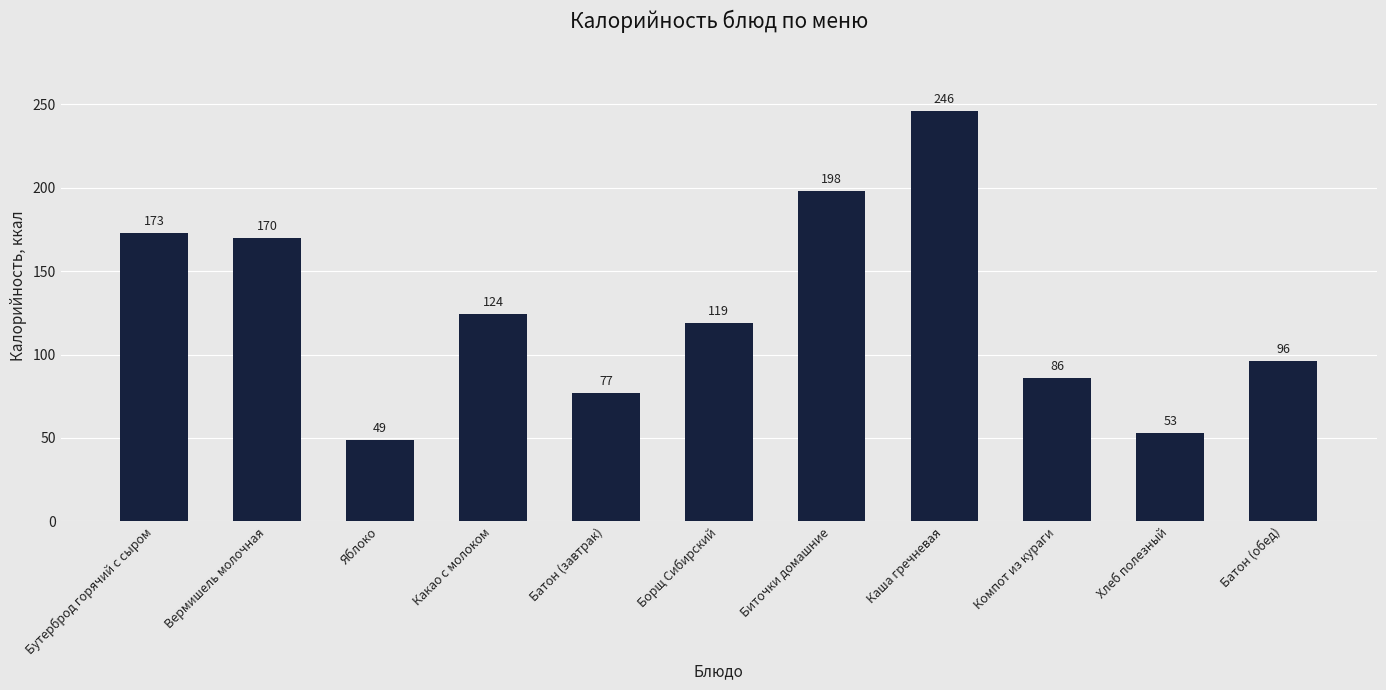

At which category does the chart reach its peak across all series?

Каша гречневая